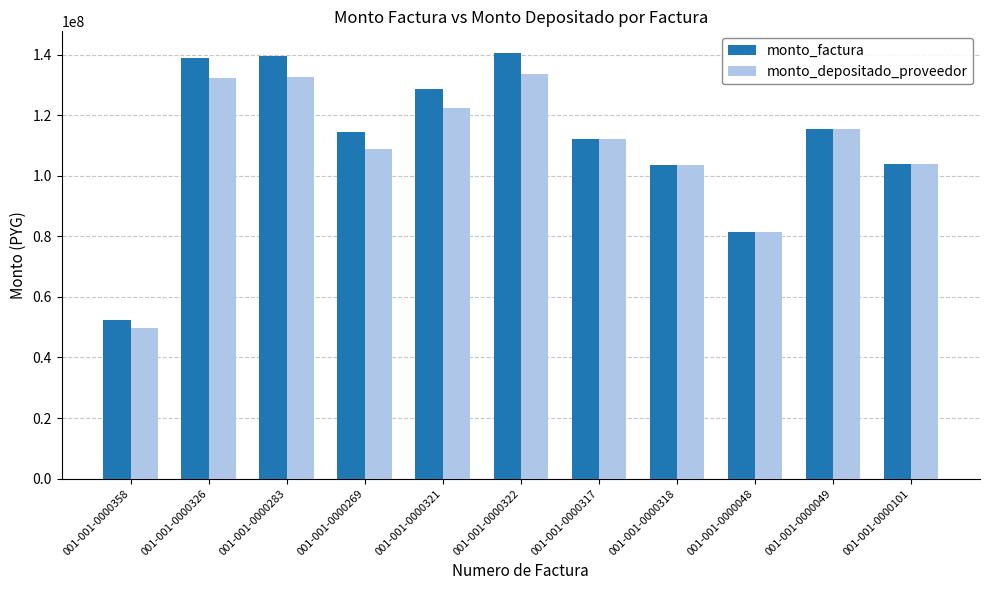

What is the maximum value shown in the chart?

140671600